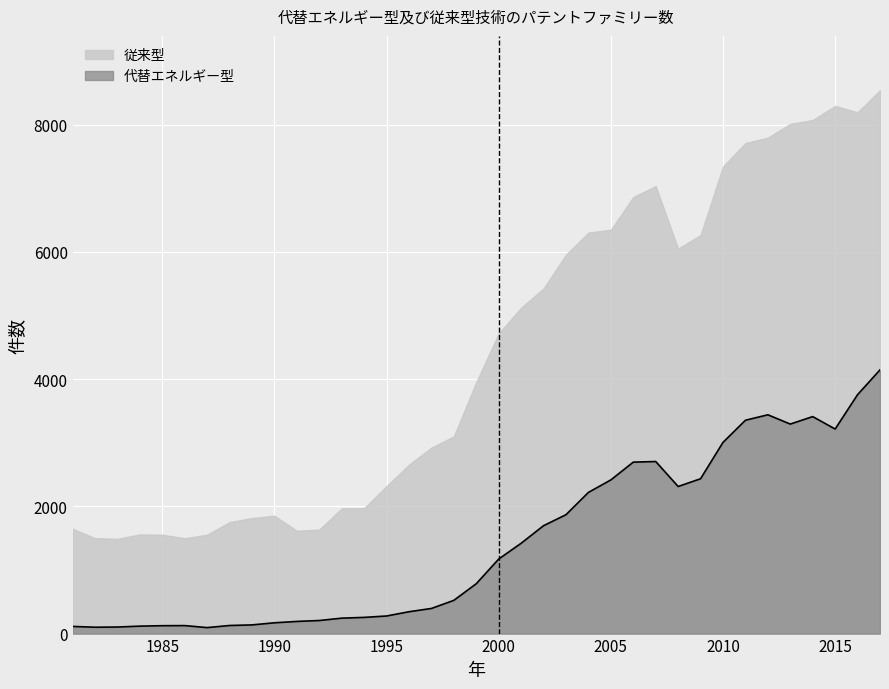

What is the sum of the values at 1999 and 2001?

2204.0